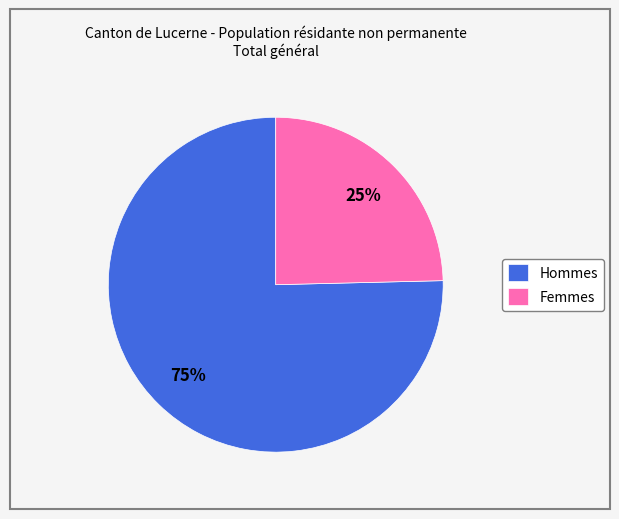

Which has a higher value, Femmes or Hommes?

Hommes